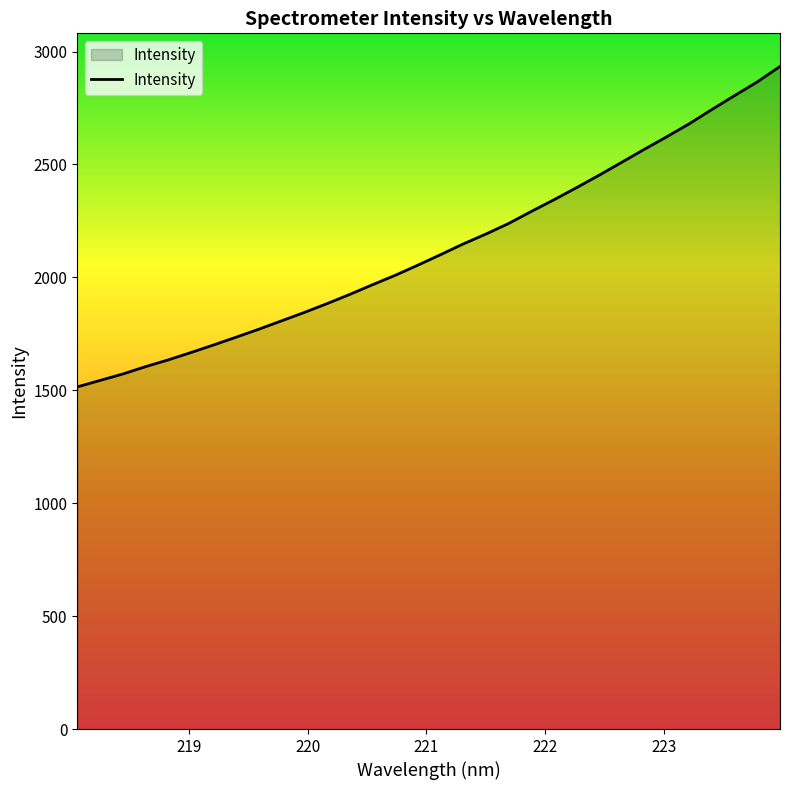

What is the difference between the maximum and minimum values?

1419.1